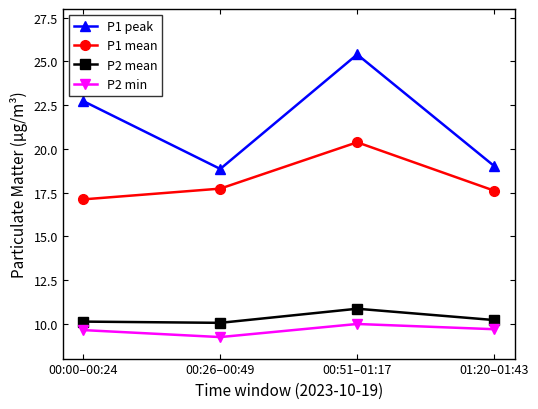

In P2 mean, how many points are higher than both neighbors (excluding endpoints)?

1